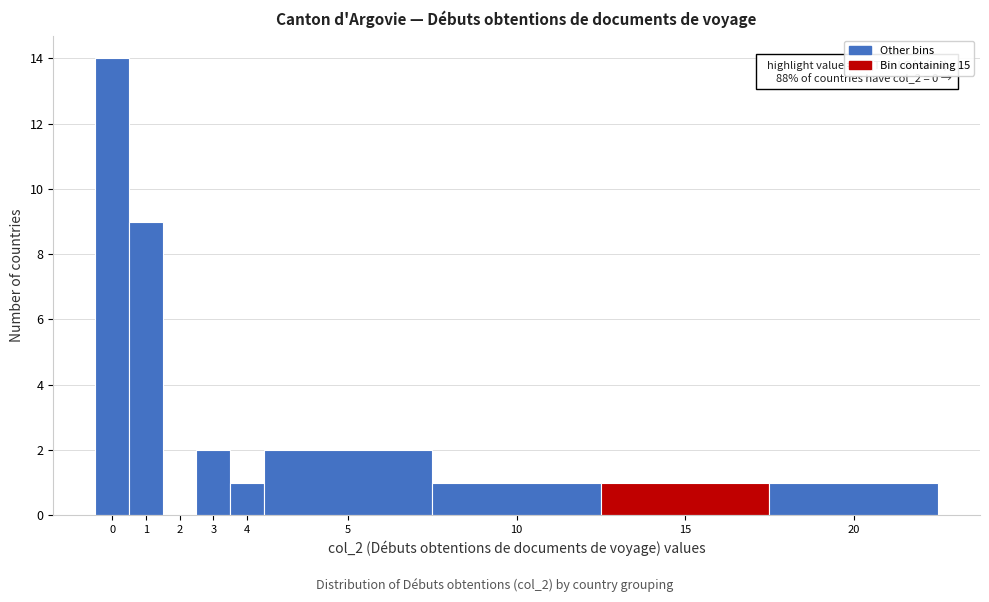

Reading right to left, extract all data points from this chart.

20=1	15=1	10=1	5=2	4=1	3=2	2=0	1=9	0=14